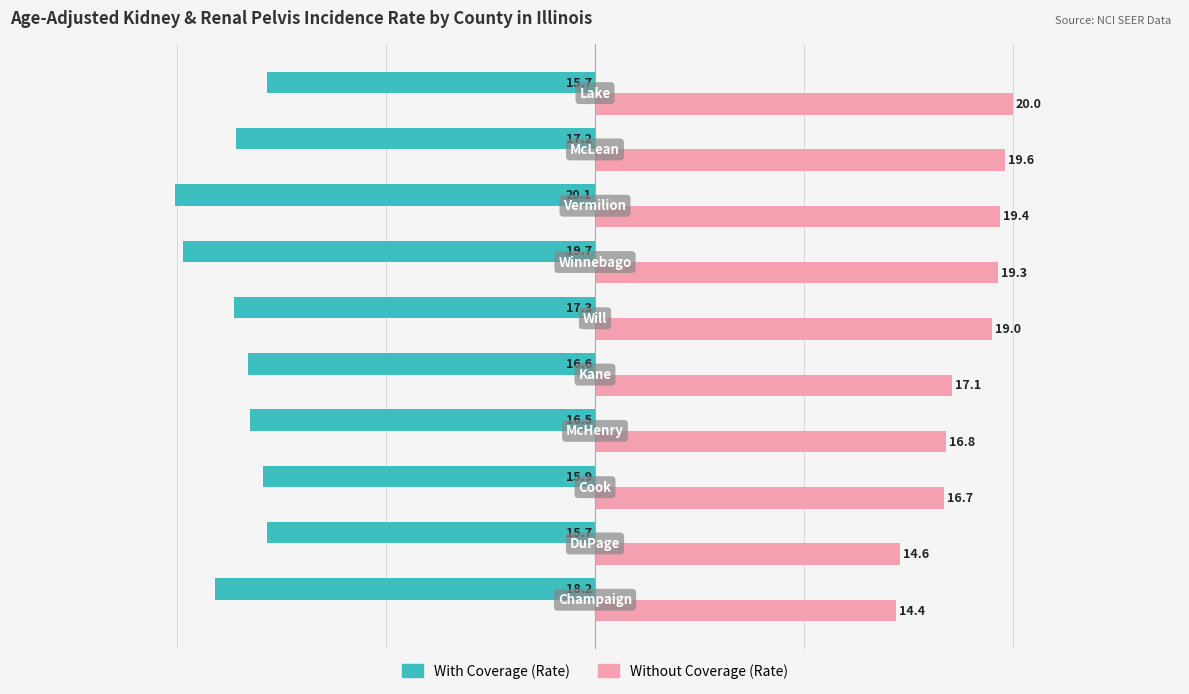

What is the greatest value displayed?

20.0